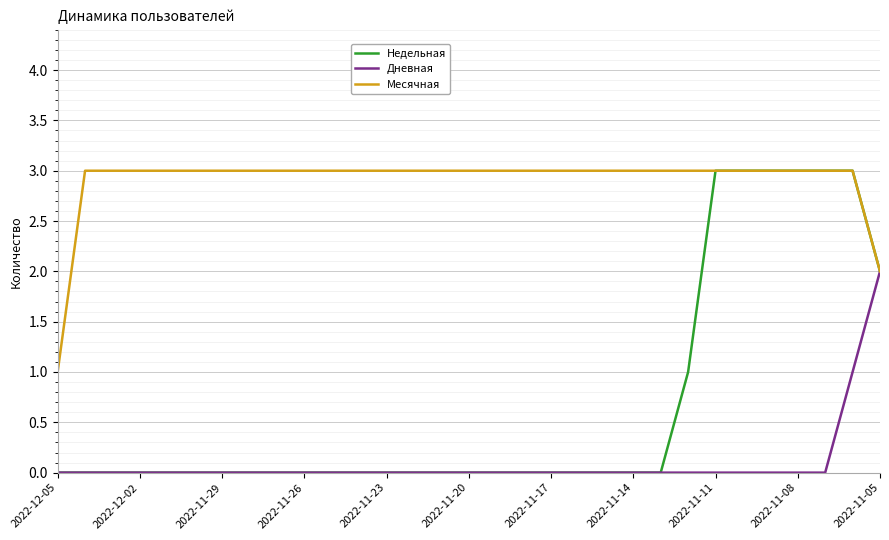

Rank the series by their average value, from highest to lowest.

Месячная, Недельная, Дневная